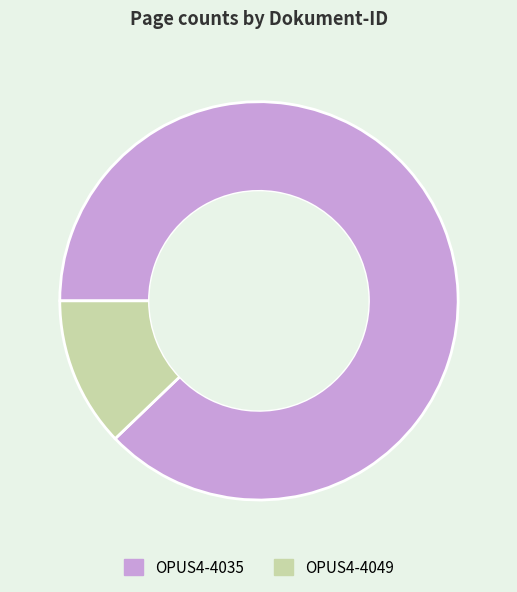

What is the smallest slice in the pie chart?

OPUS4-4049